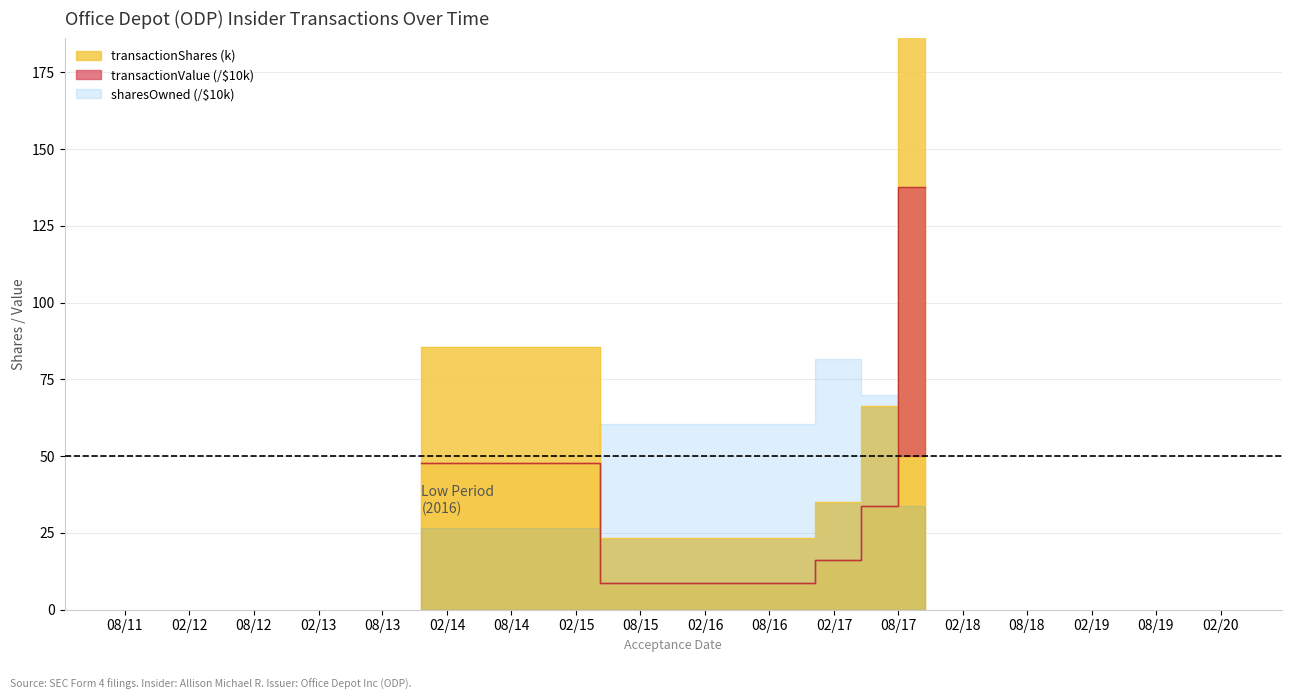

What is the minimum value for transactionShares?

23.4